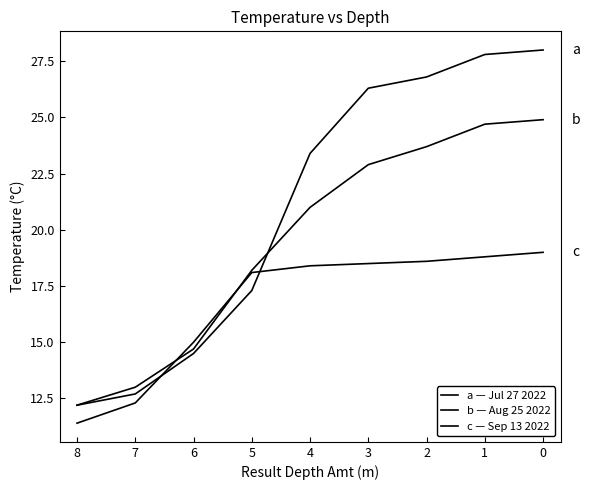

True or false: Aug 25 2022 - Temperature has more than 1 points higher than both neighbors.

False